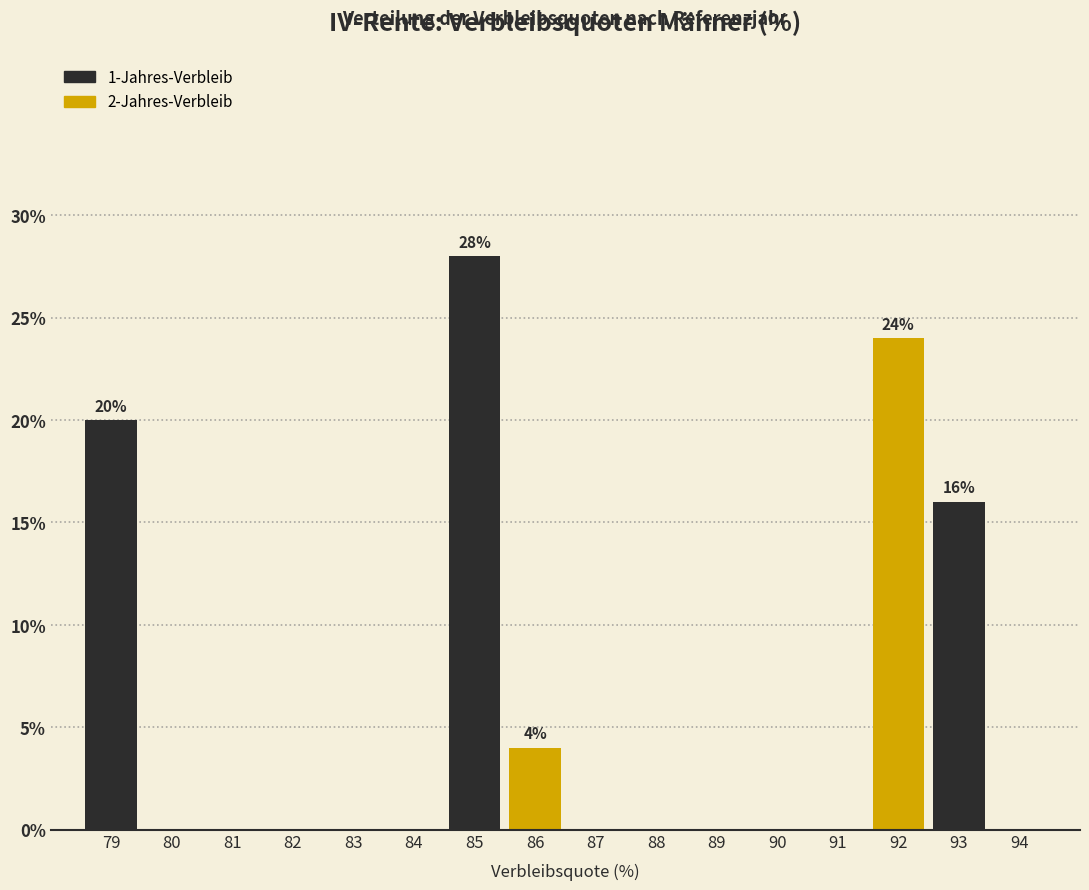

Over which range of the x-axis is the bar tallest?

84.5 to 85.5